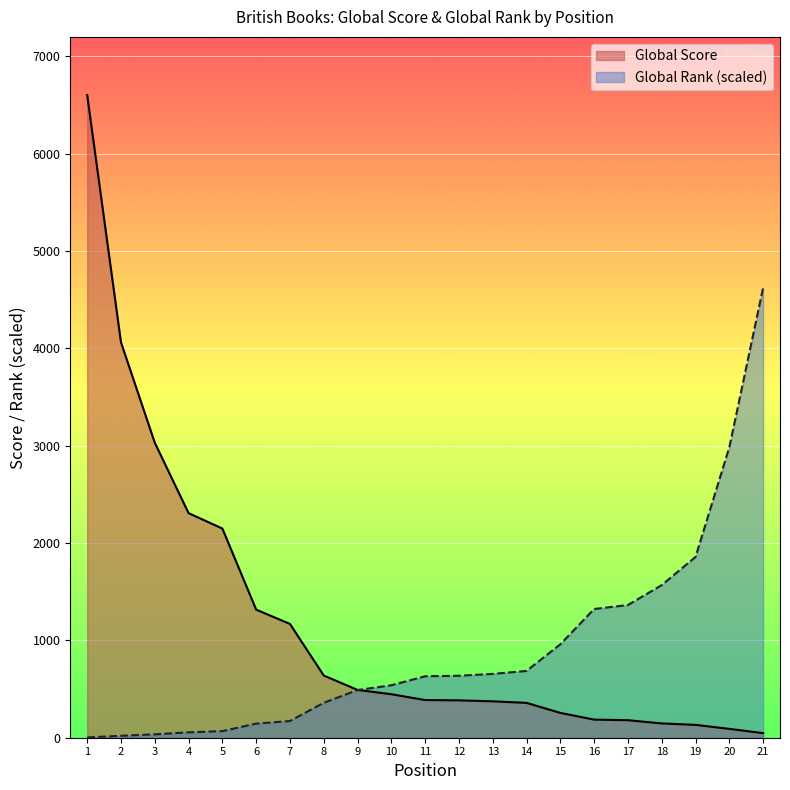

What is the smallest value displayed?

3.3